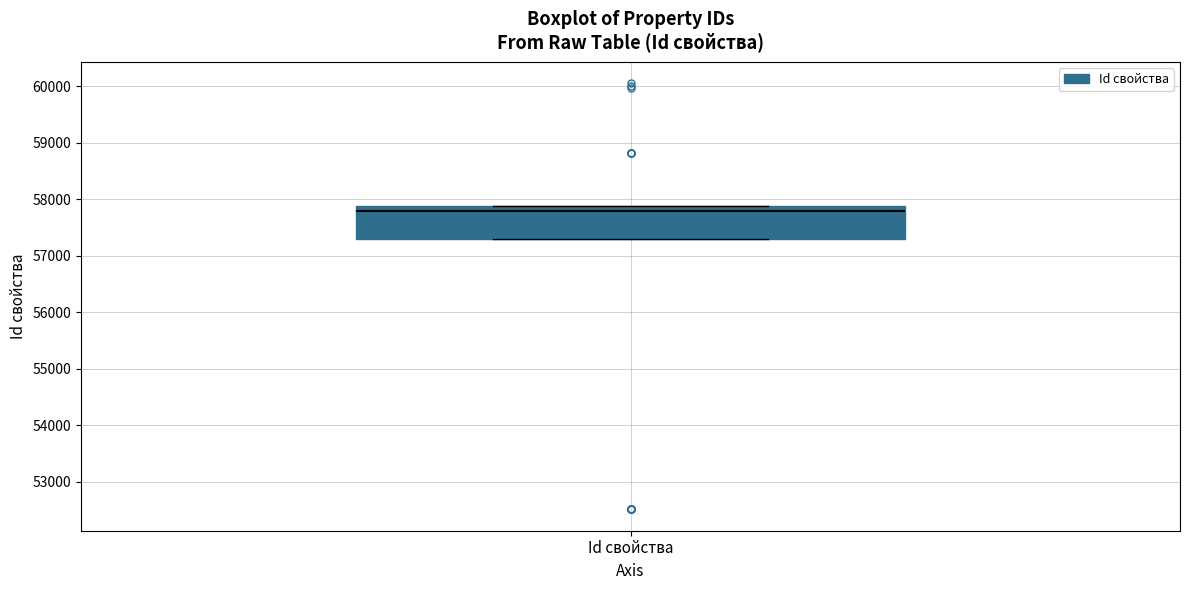

Transcribe this box plot: give where the median line is, the range the box spans, and where the two whiskers end, as read against the y-axis. The values are not printed on the chart, so give them approximately, as read against the axis.

median 57800, box 57300 to 57900, whiskers 57300 to 57900